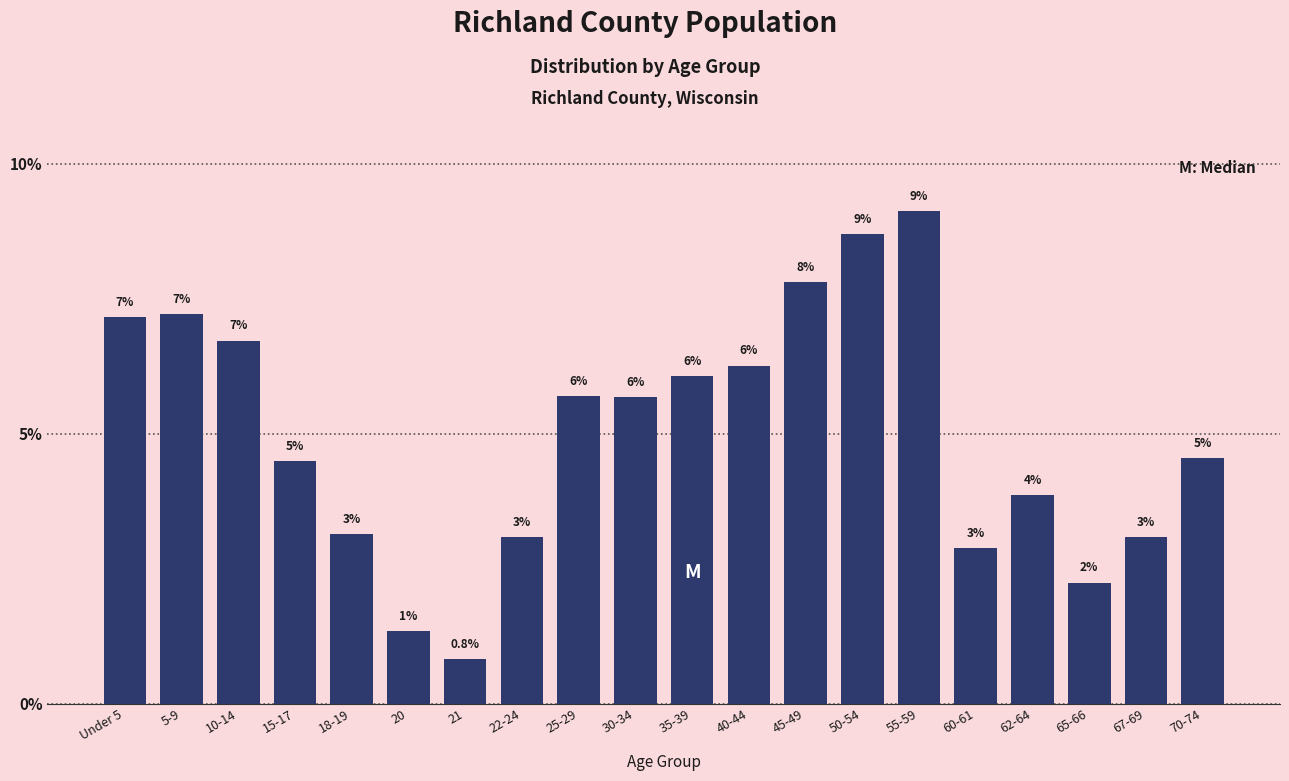

How many bars are there in total?

20